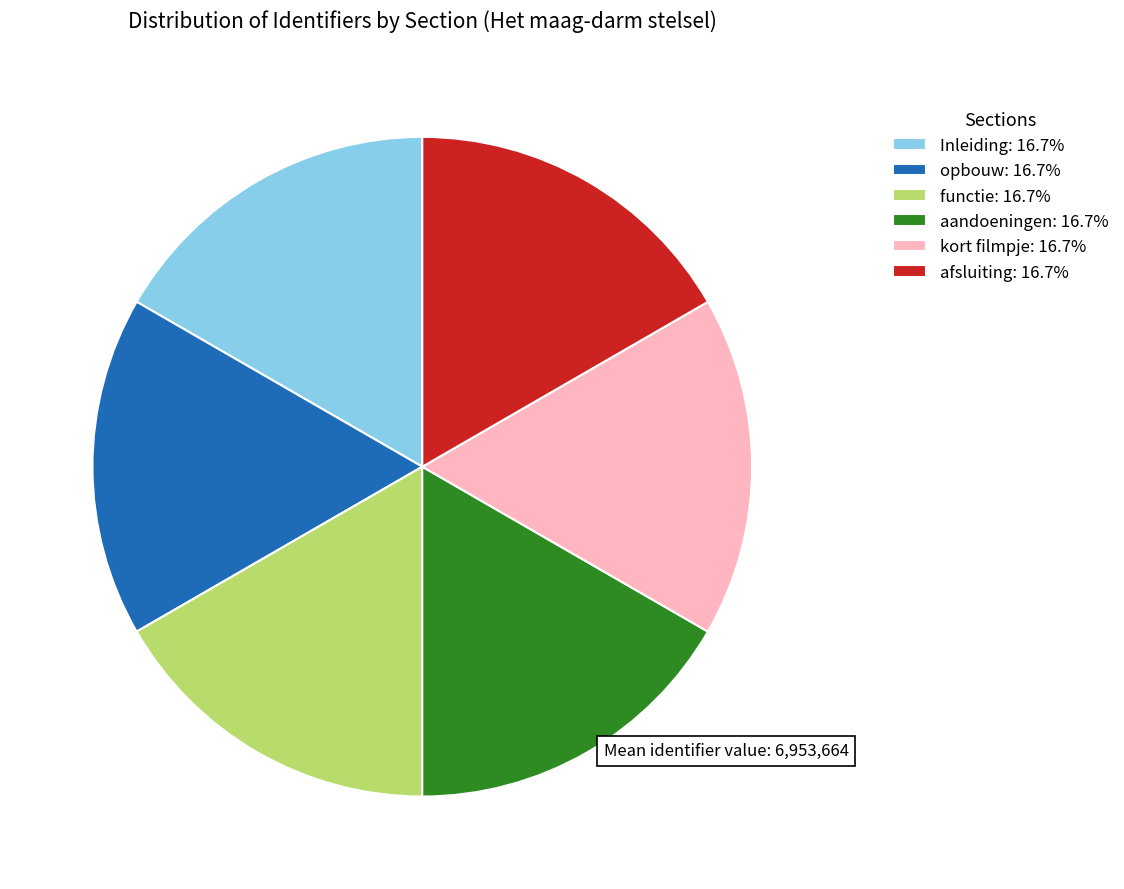

Is the sum of aandoeningen: 16.7% and kort filmpje: 16.7% greater than half?

No